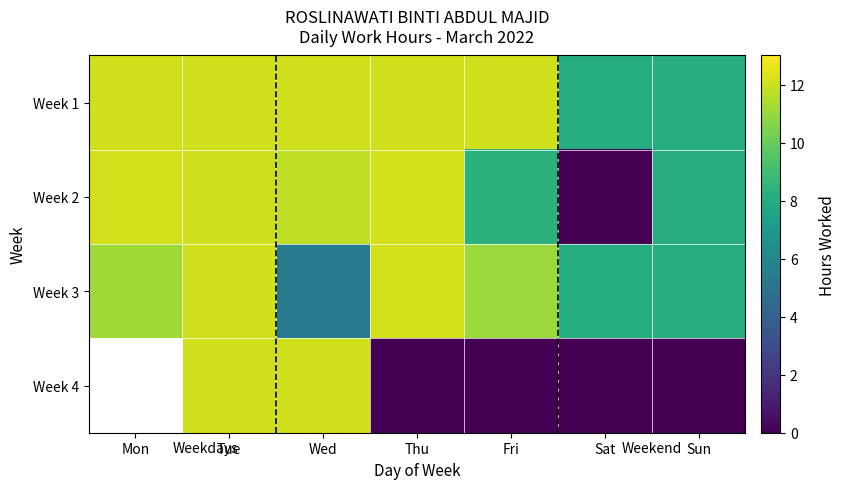

At which category is the sum across all series the highest?

Tue